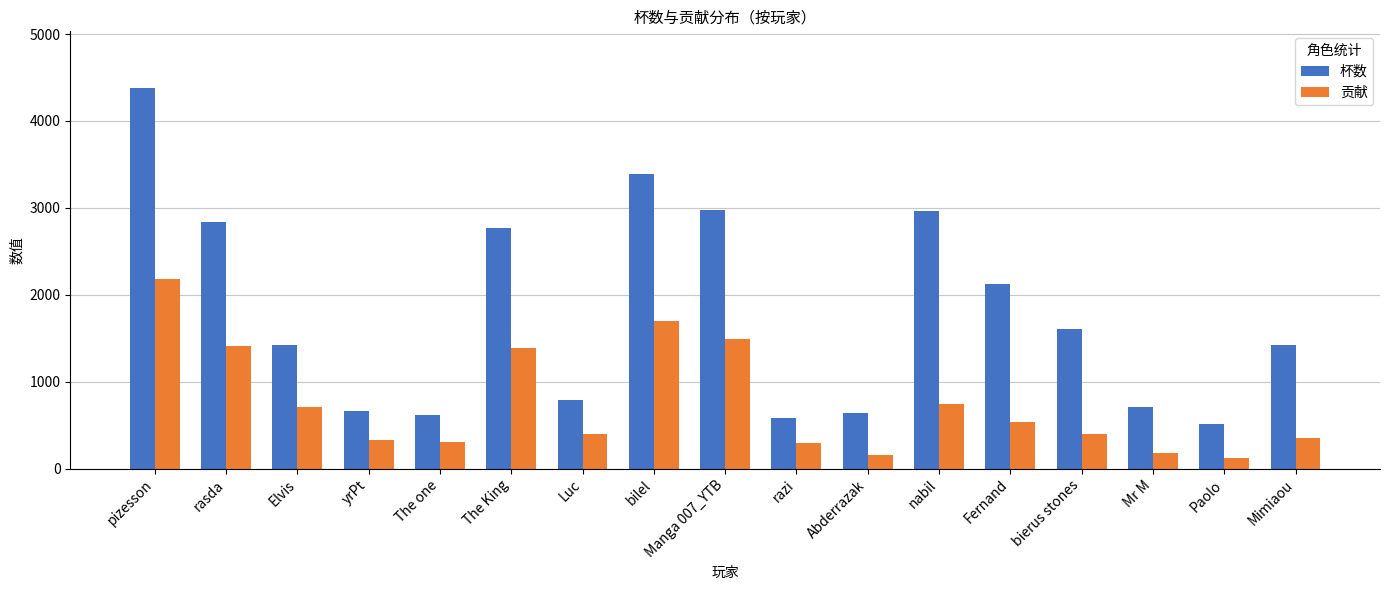

At which label is 贡献 closest to 1157?

The King